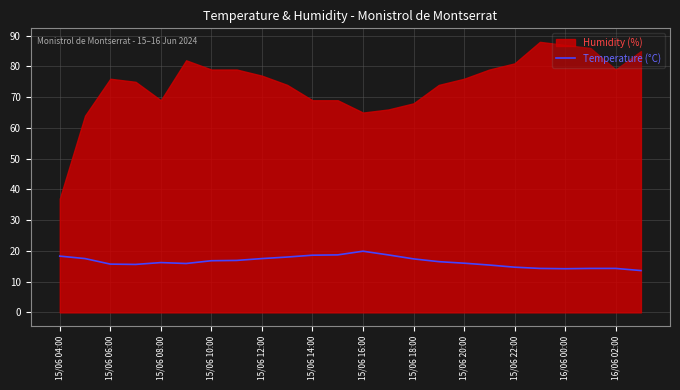

What is the maximum value for Temperature (°C)?

19.9